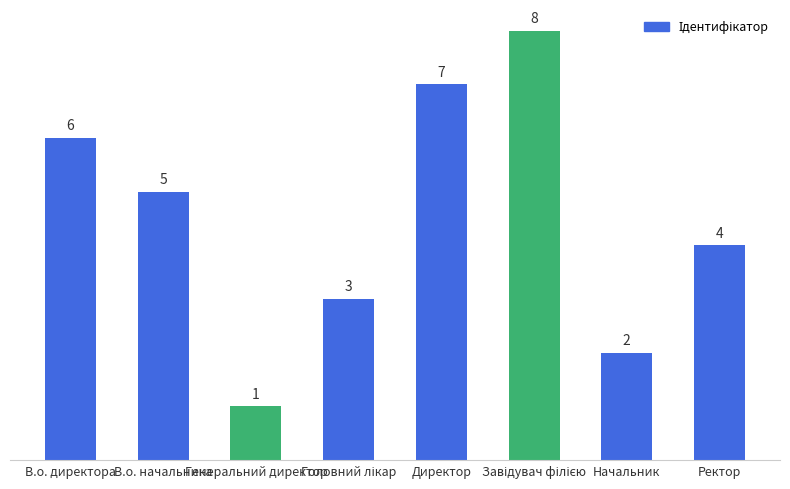

Is it true that the value at В.о. начальника is 8?

False